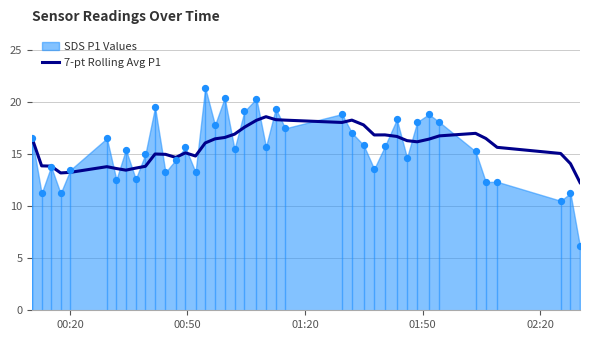

What is the maximum value for 7-pt Rolling Avg P1?

18.6